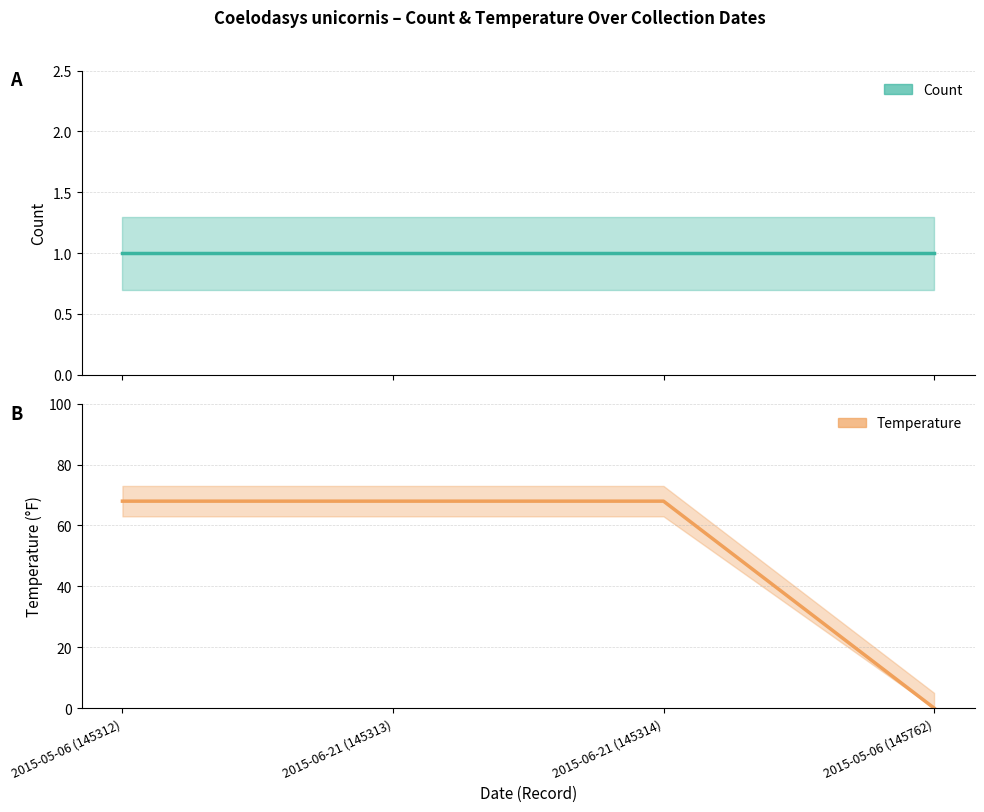

What is the difference between the maximum and minimum values?

68